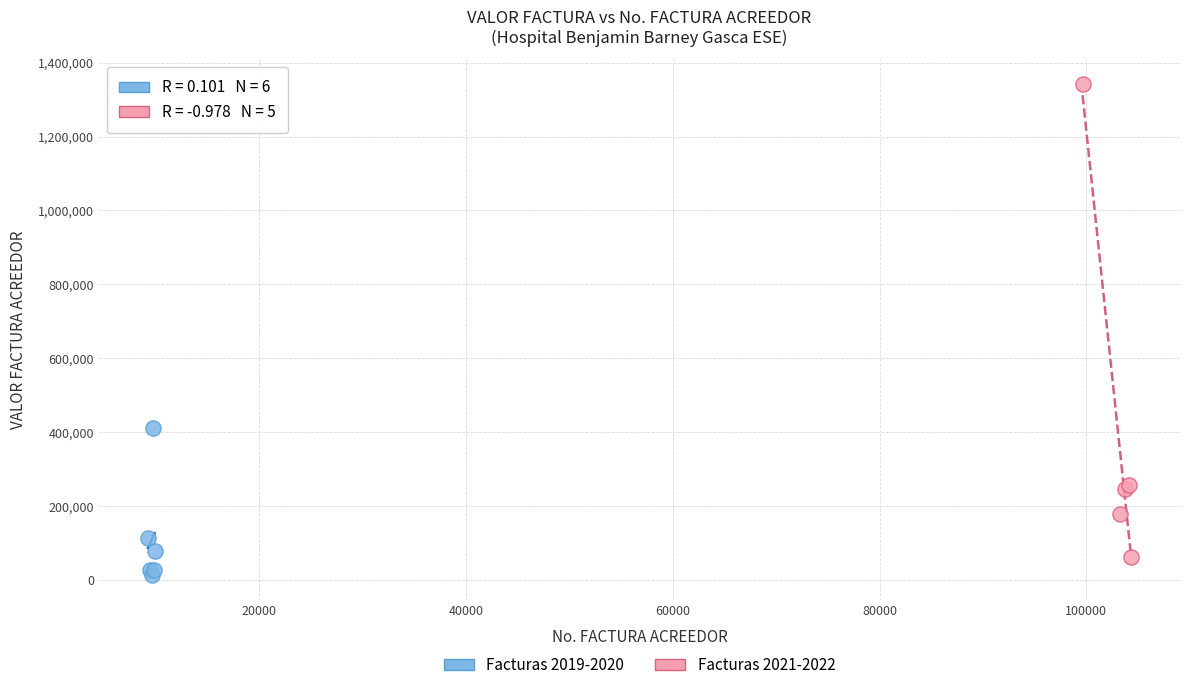

What are all the series names shown in the legend?

Facturas 2019-2020, Facturas 2021-2022